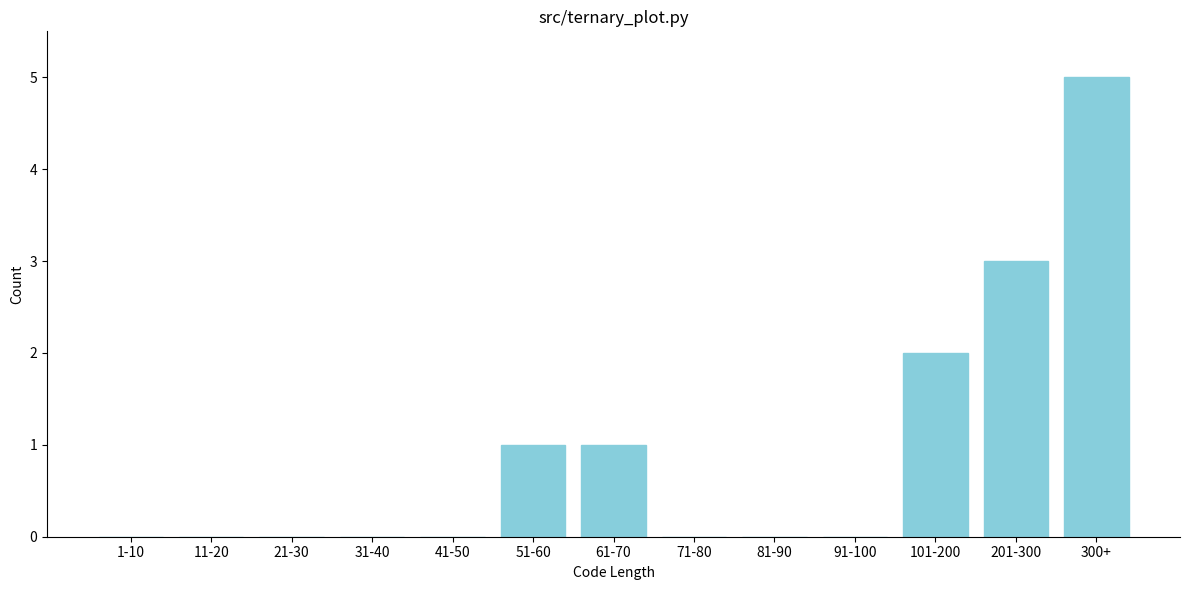

Reading left to right, list all the values displayed in this chart.

1-10=0	11-20=0	21-30=0	31-40=0	41-50=0	51-60=1	61-70=1	71-80=0	81-90=0	91-100=0	101-200=2	201-300=3	300+=5